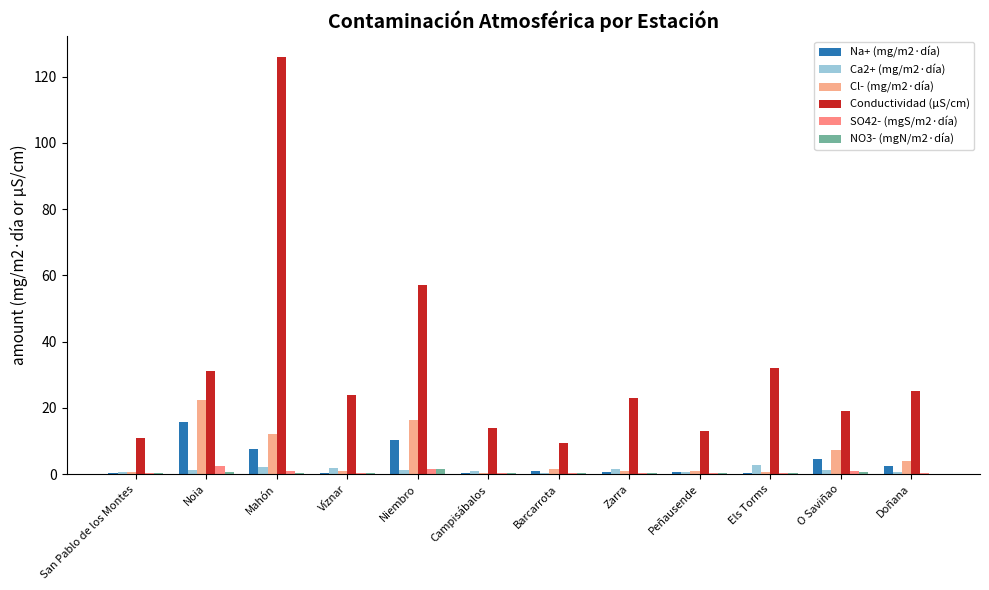

How many groups of bars are there?

12